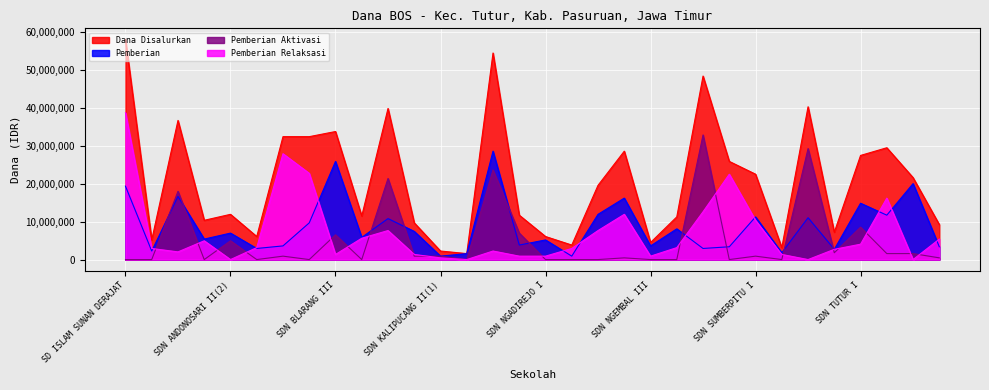

At which label does Dana Disalurkan reach its peak?

SD ISLAM SUNAN DERAJAT